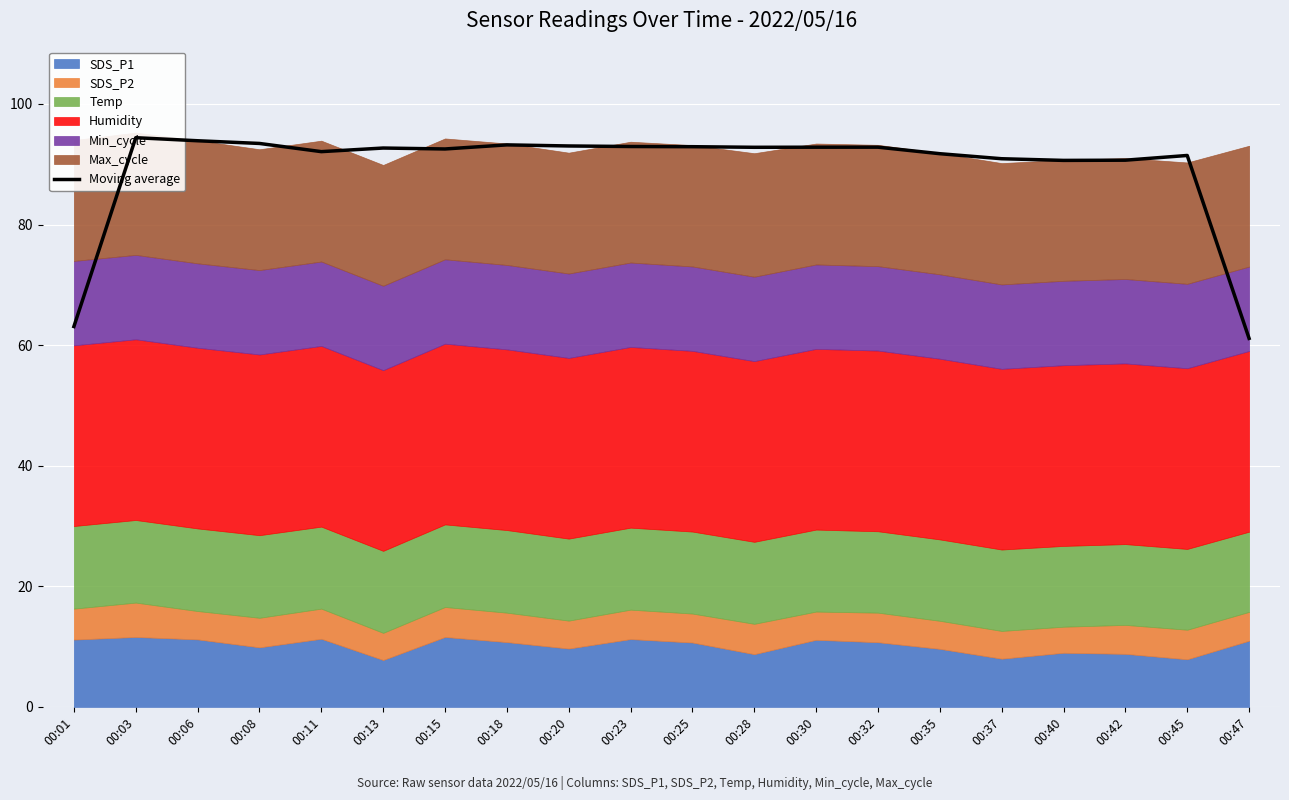

Approximately how many times larger is the value at 00:30 compared to 00:25?

1.0